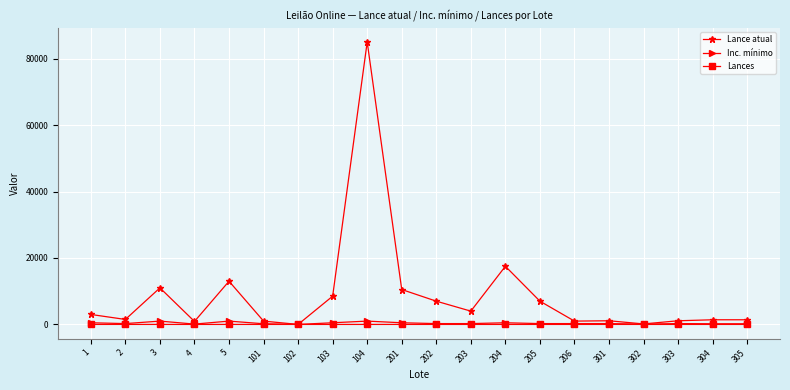

Which label corresponds to the largest value in the chart?

104